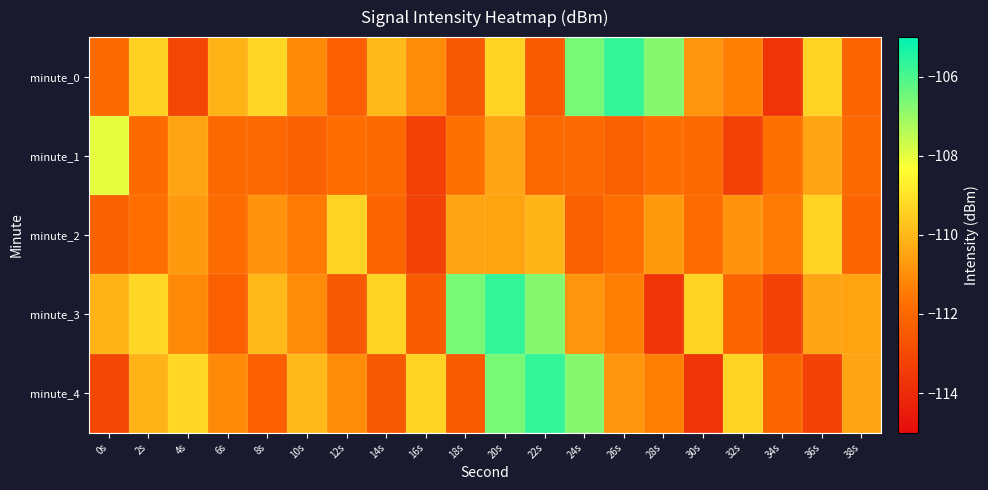

What is the total value across all series at 6s?

-557.4